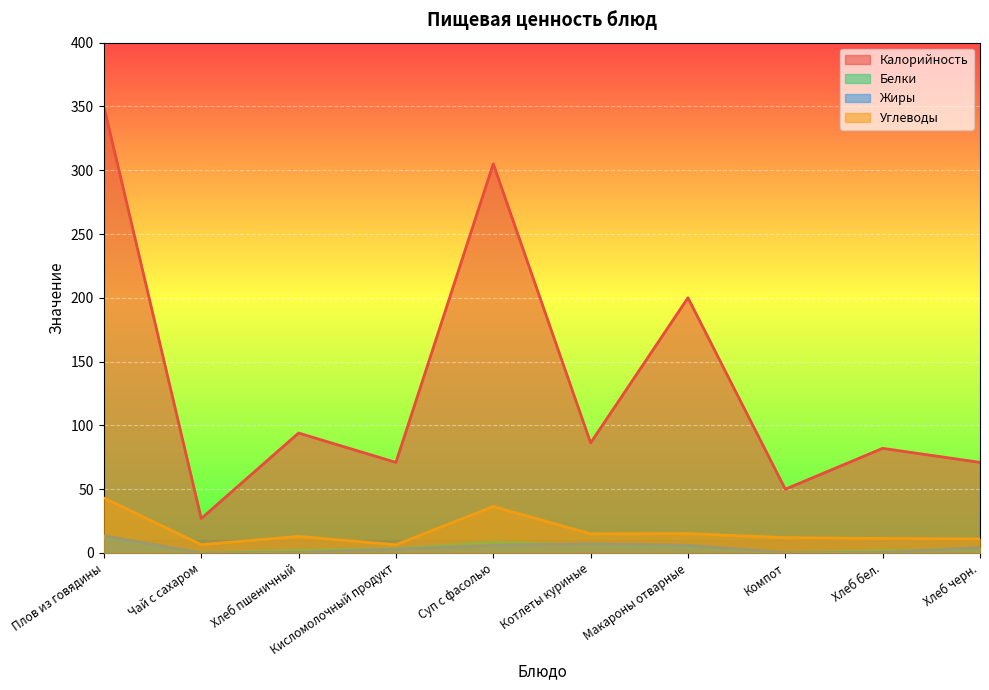

Which has a higher value, Хлеб пшеничный or Компот?

Хлеб пшеничный